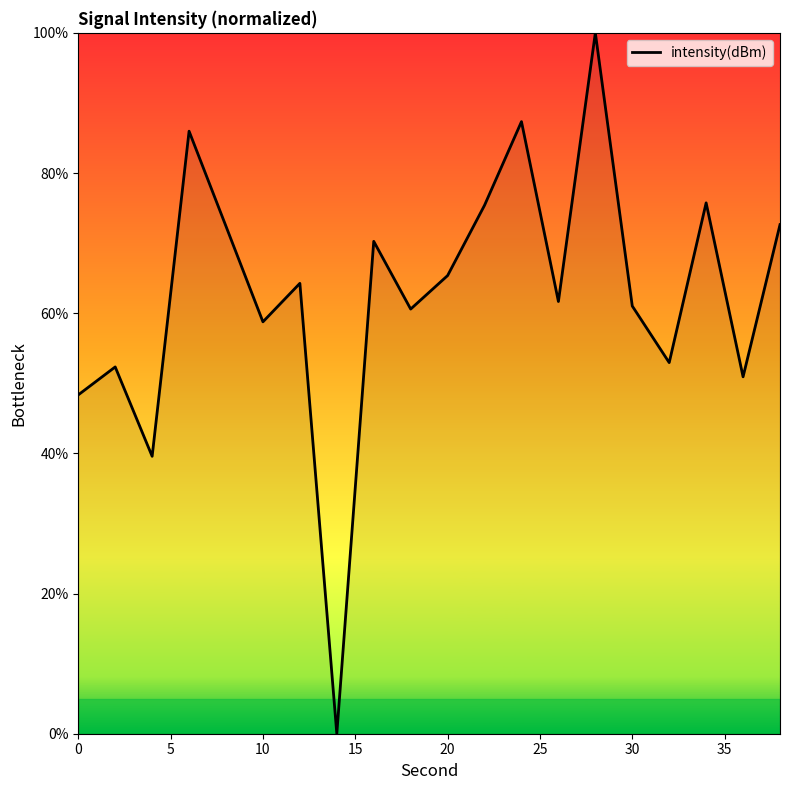

What is the difference between the maximum and minimum values?

100.0